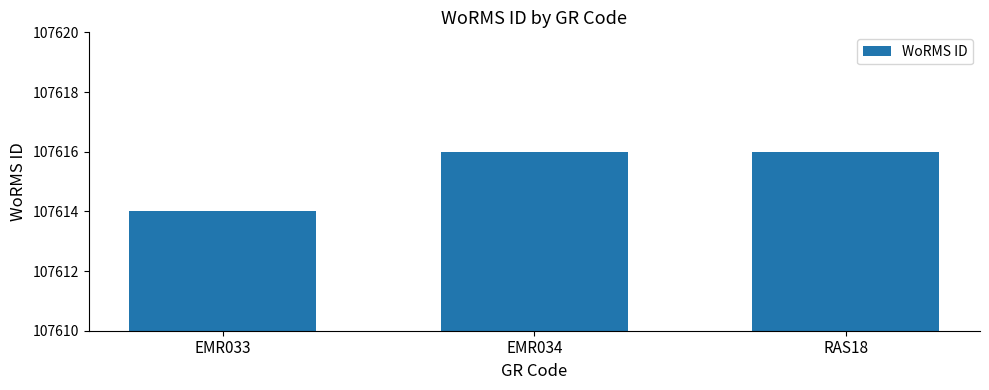

What is the ratio of the value at RAS18 to the value at EMR034?

1.0